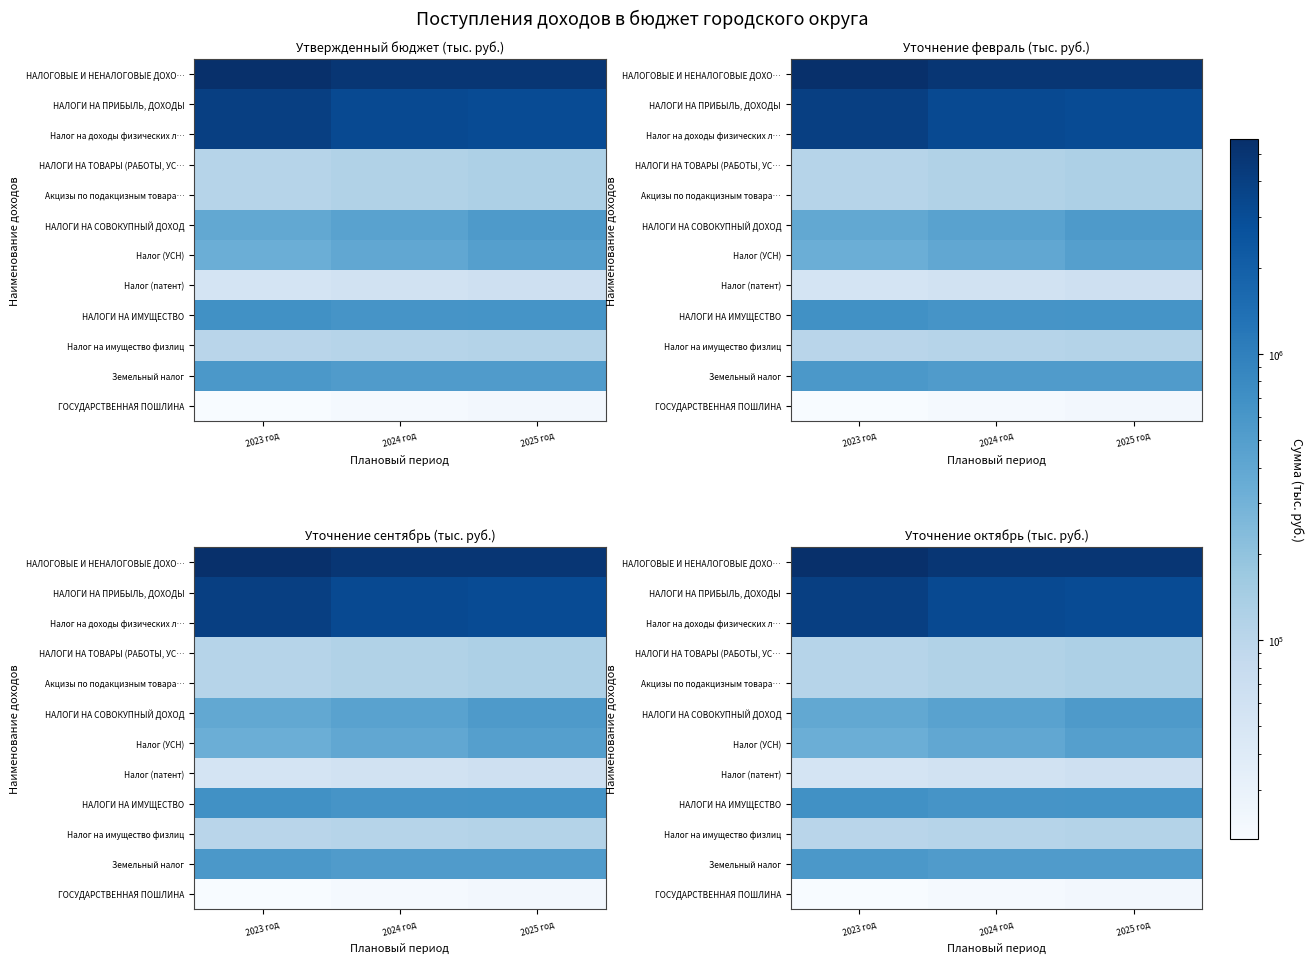

At how many categories does at least one series exceed 1946058?

3